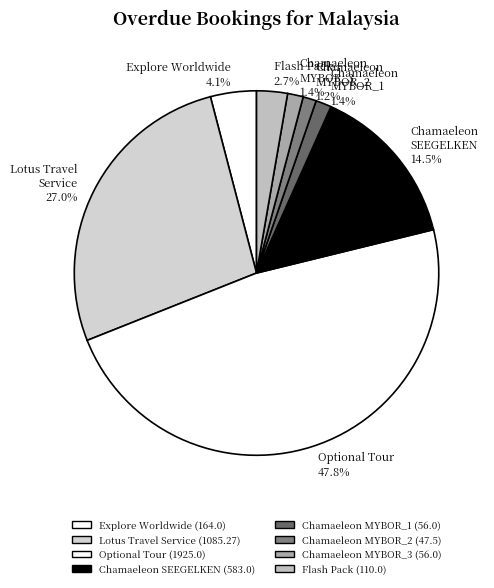

Which slice is the largest?

Optional Tour 47.8%